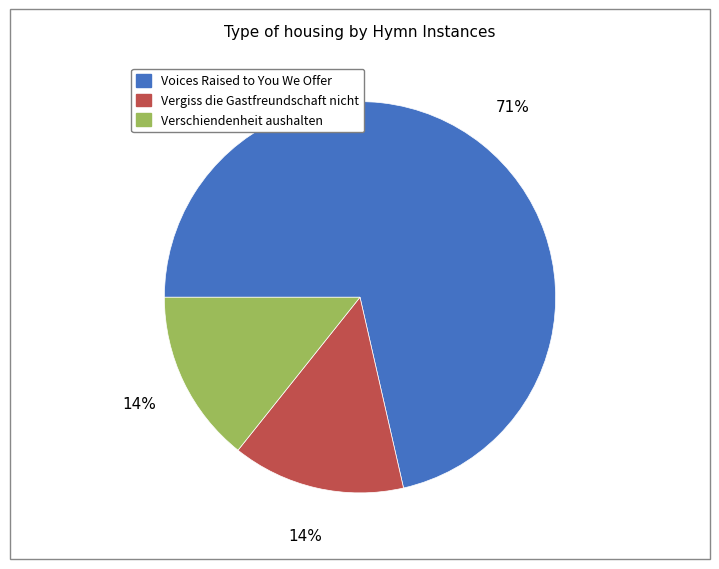

Is there a majority slice in this chart?

Yes